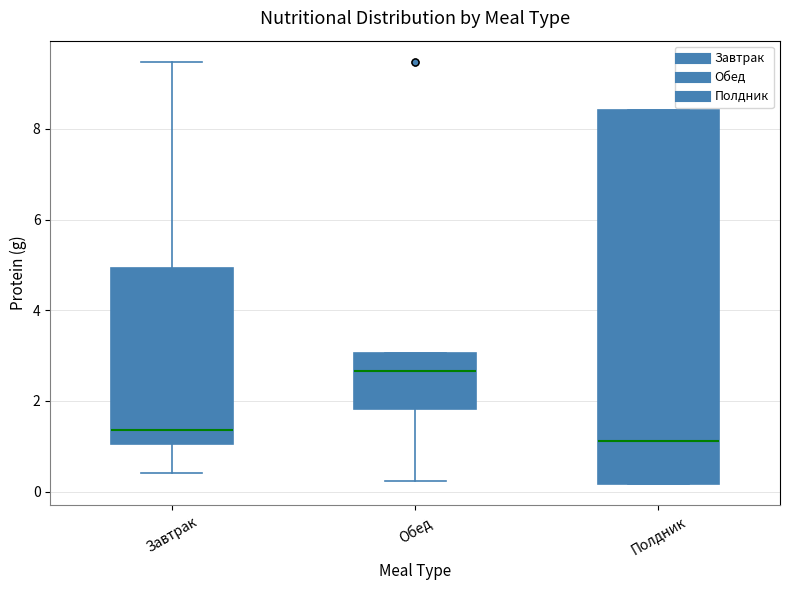

Which box is the tallest, from its lower edge to its upper edge?

Полдник